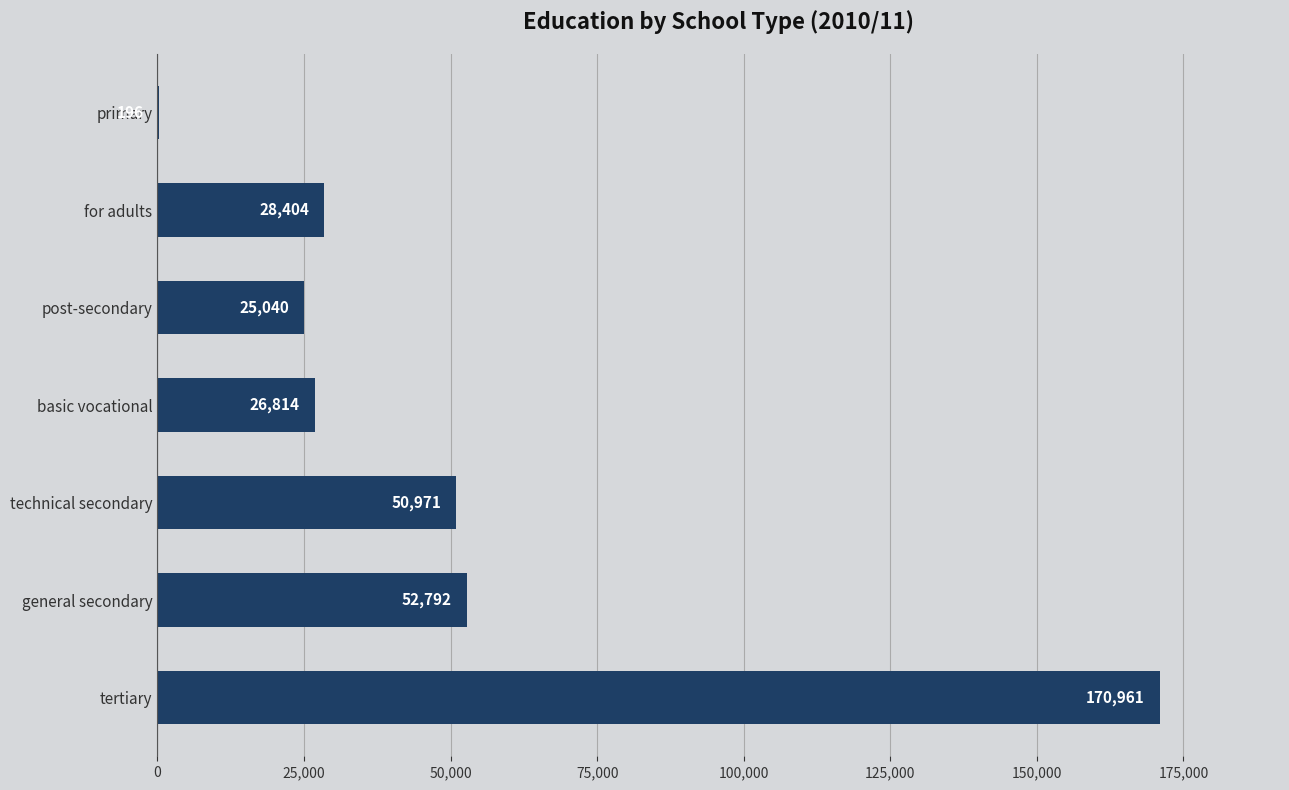

Reading bottom to top, transcribe all the data shown in this chart.

tertiary=170961	general secondary=52792	technical secondary=50971	basic vocational=26814	post-secondary=25040	for adults=28404	primary=196